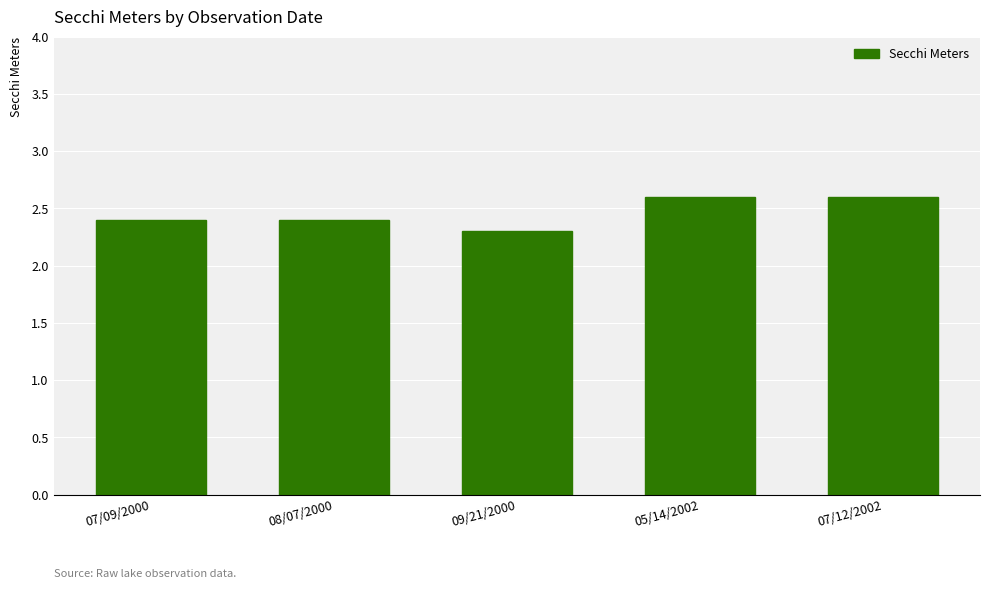

What is the minimum value shown in the chart?

2.3